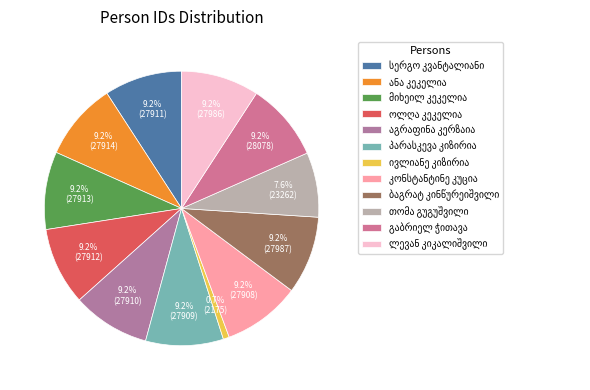

Does ივლიანე კიზირია represent more than half of the total?

No